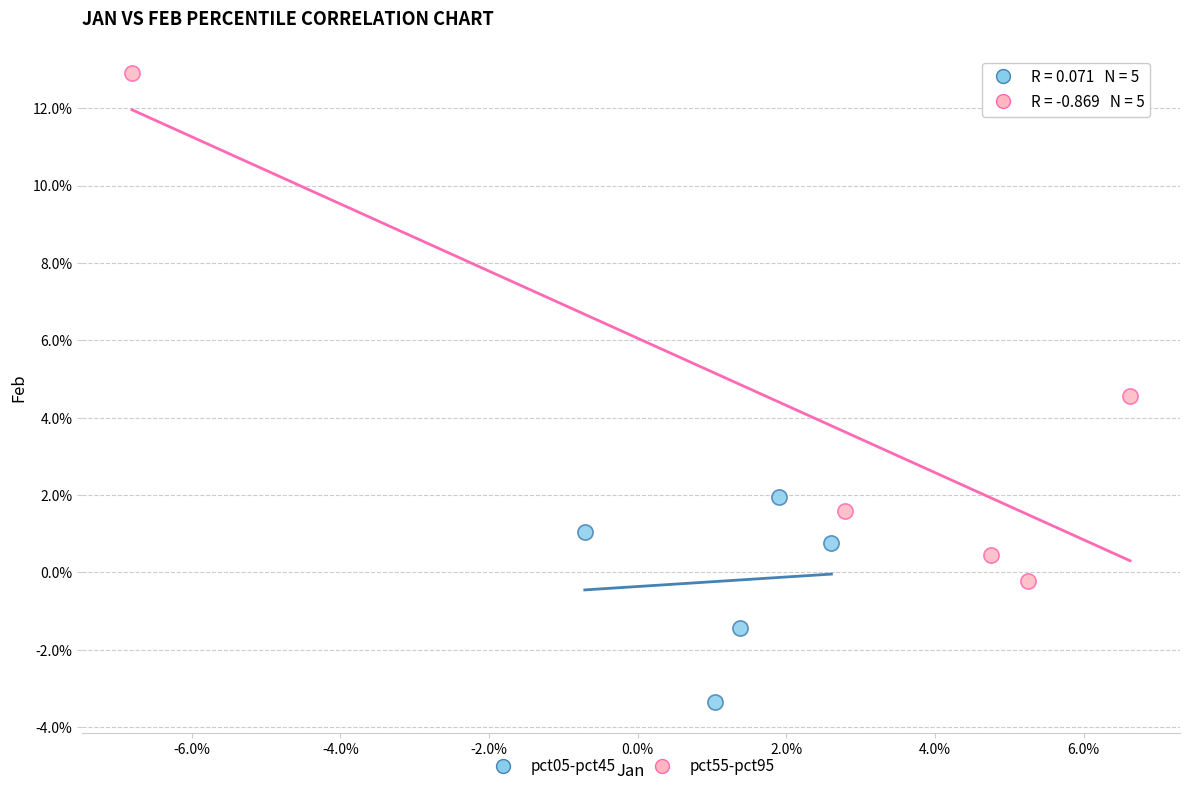

Which series has the largest Y range (max minus min)?

pct55-pct95